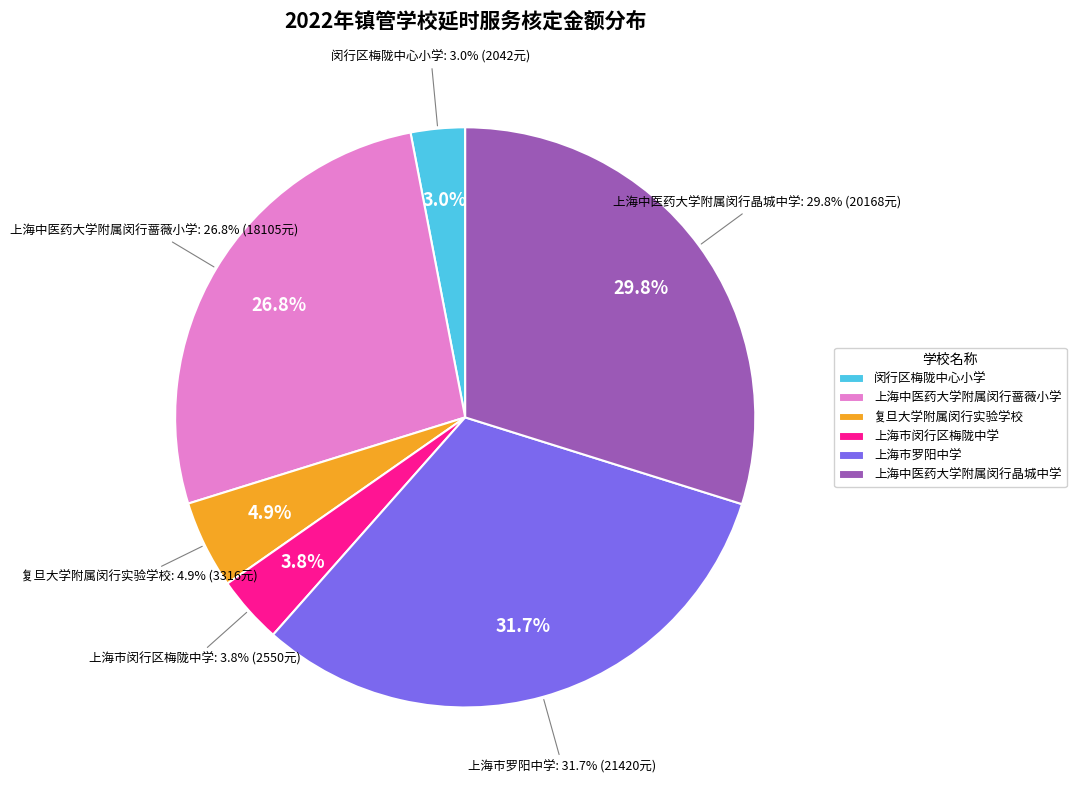

Does any single category account for the majority?

No